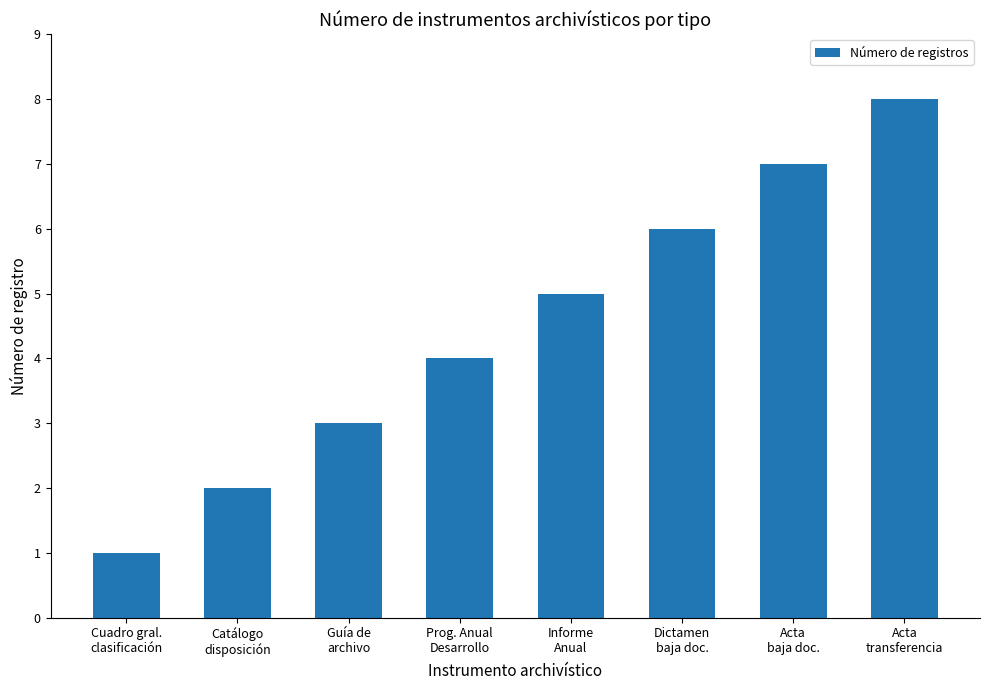

Which has a higher value, Informe
Anual or Guía de
archivo?

Informe
Anual